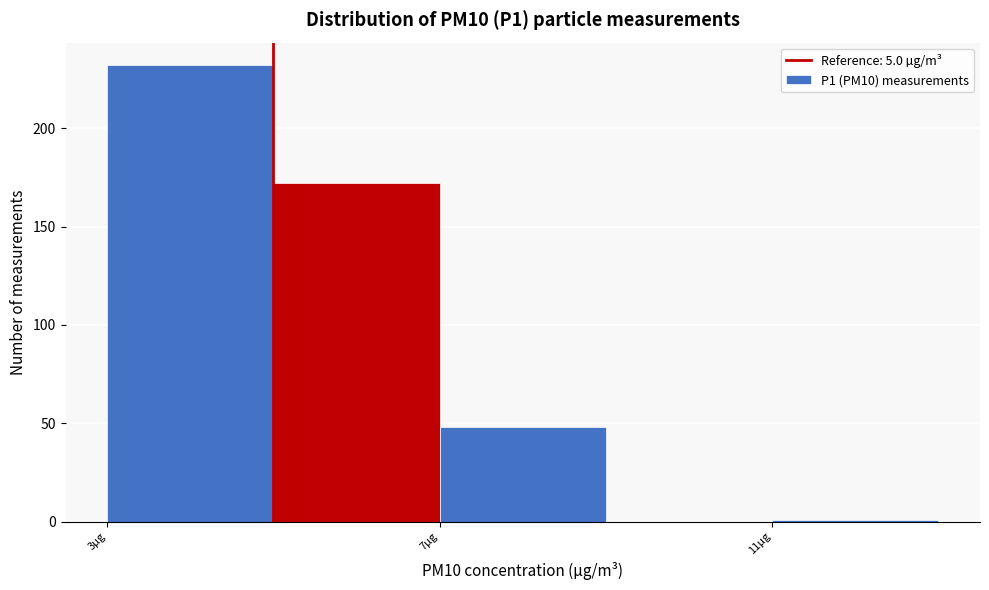

Over which range of the x-axis is the bar tallest?

3 to 5